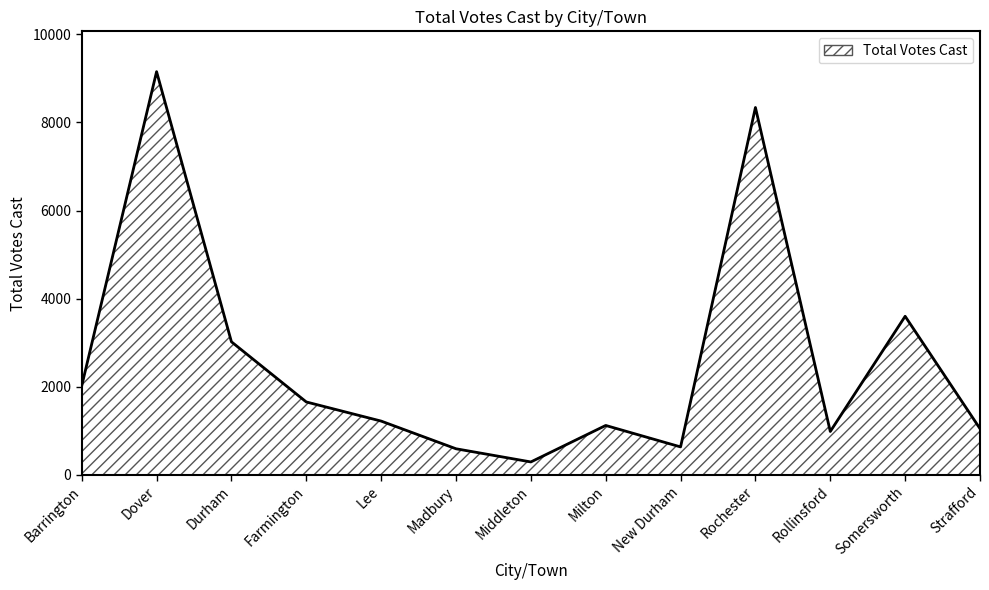

At which label does the data first exceed 1223?

Barrington